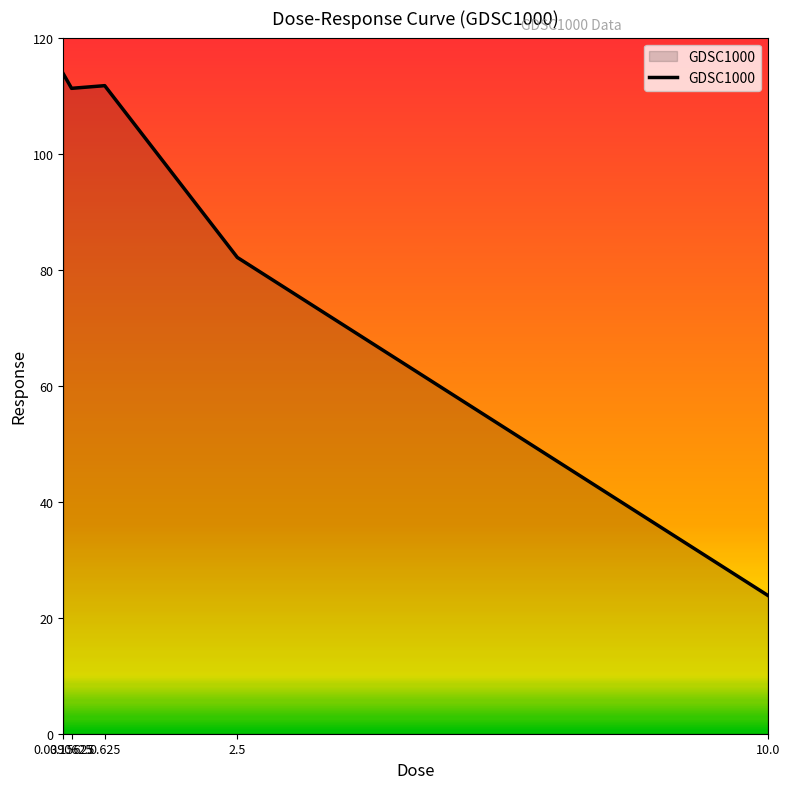

True or false: there are more than 2 points higher than both neighbors.

False